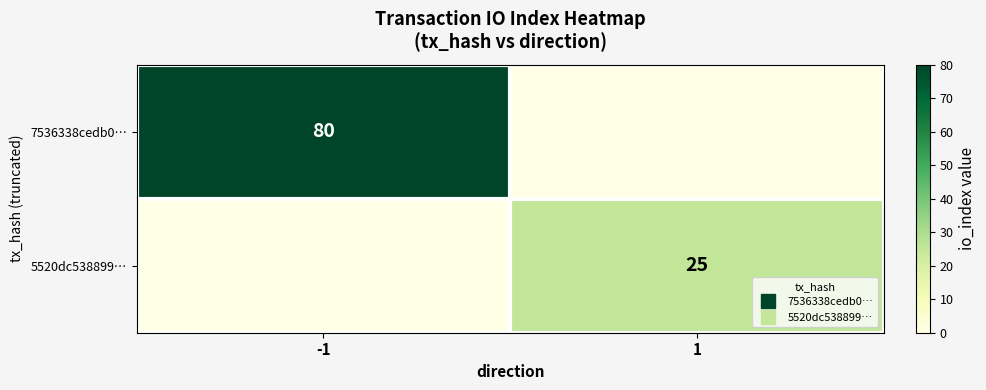

Is it true that 7536338cedb0… equals 0 at 1?

True